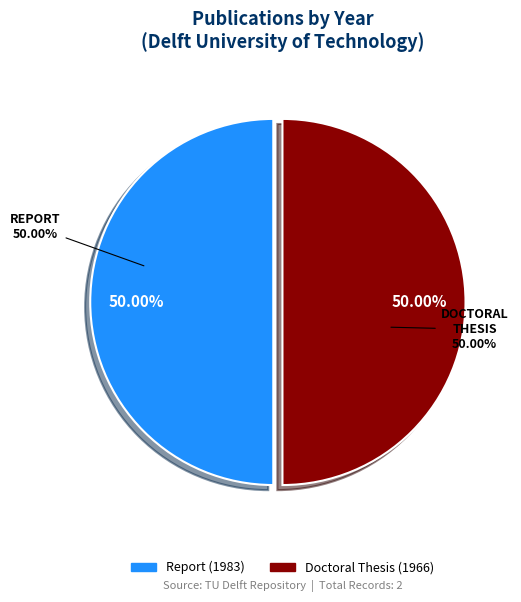

Is the sum of Report (1983) and Doctoral Thesis (1966) greater than half?

Yes